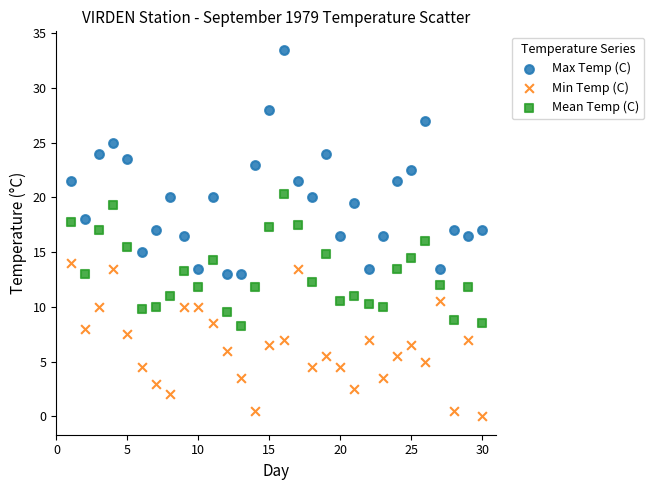

Which series reaches the maximum Y coordinate?

Max Temp (C)